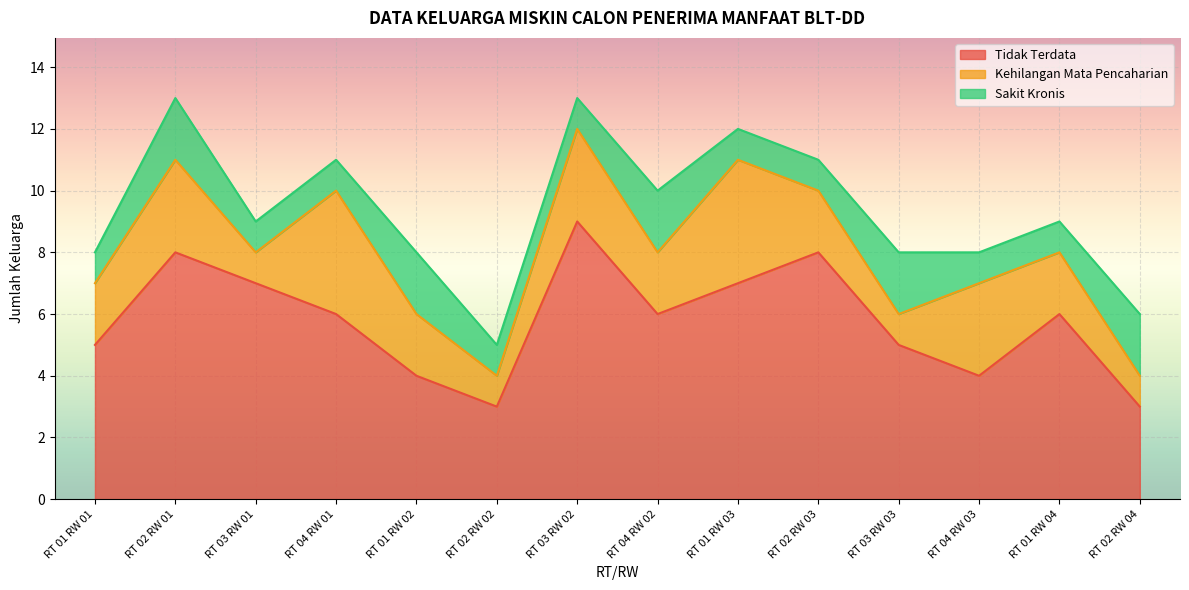

Rank the series by their maximum value, from highest to lowest.

Tidak Terdata, Kehilangan Mata Pencaharian, Sakit Kronis